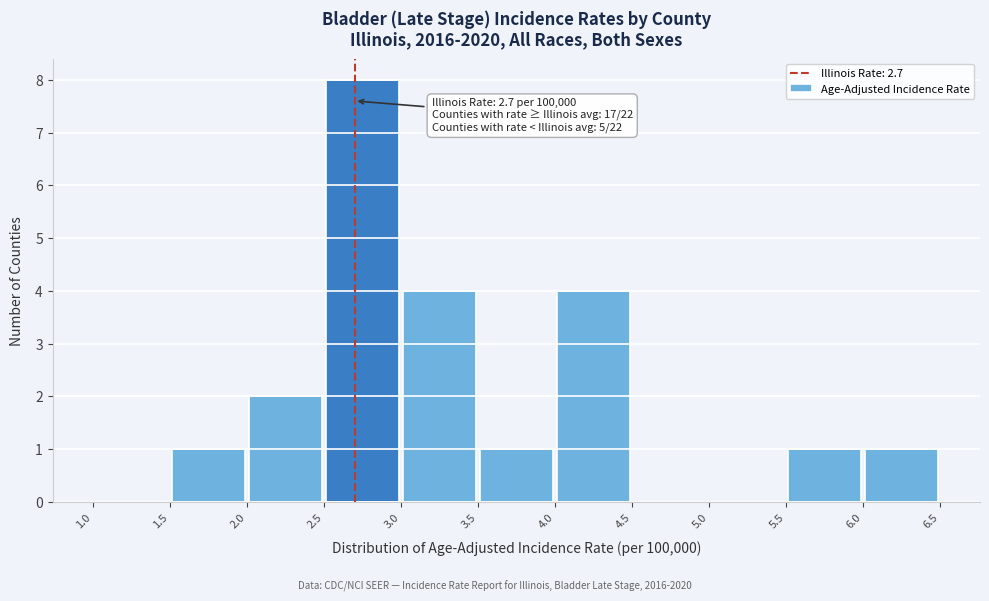

Over which range of the x-axis is the bar tallest?

2.5 to 3.0